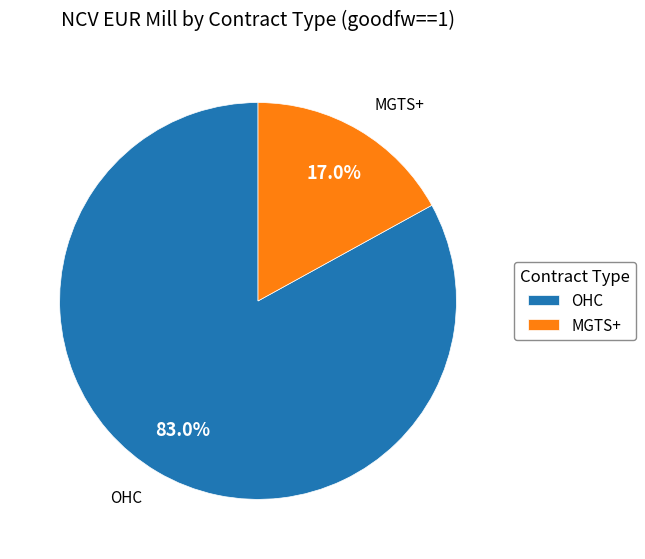

What is the ratio of the value at OHC to the value at MGTS+?

4.9